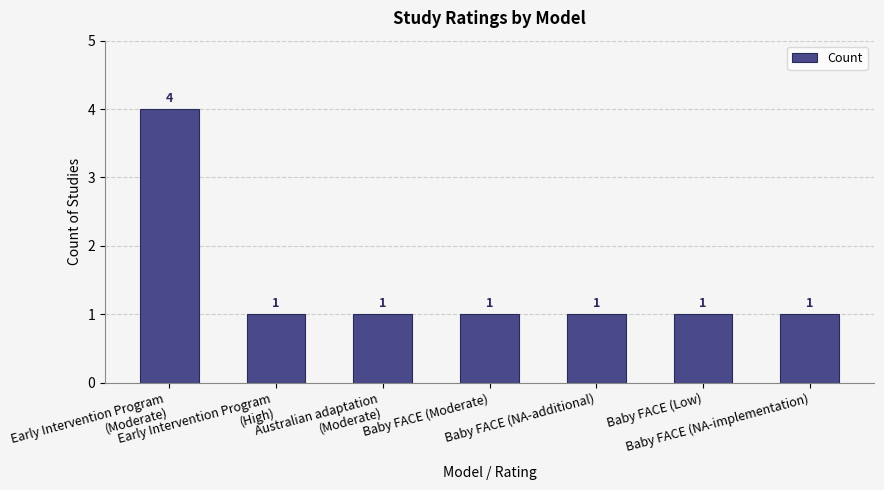

What is the difference between the maximum and minimum values?

3